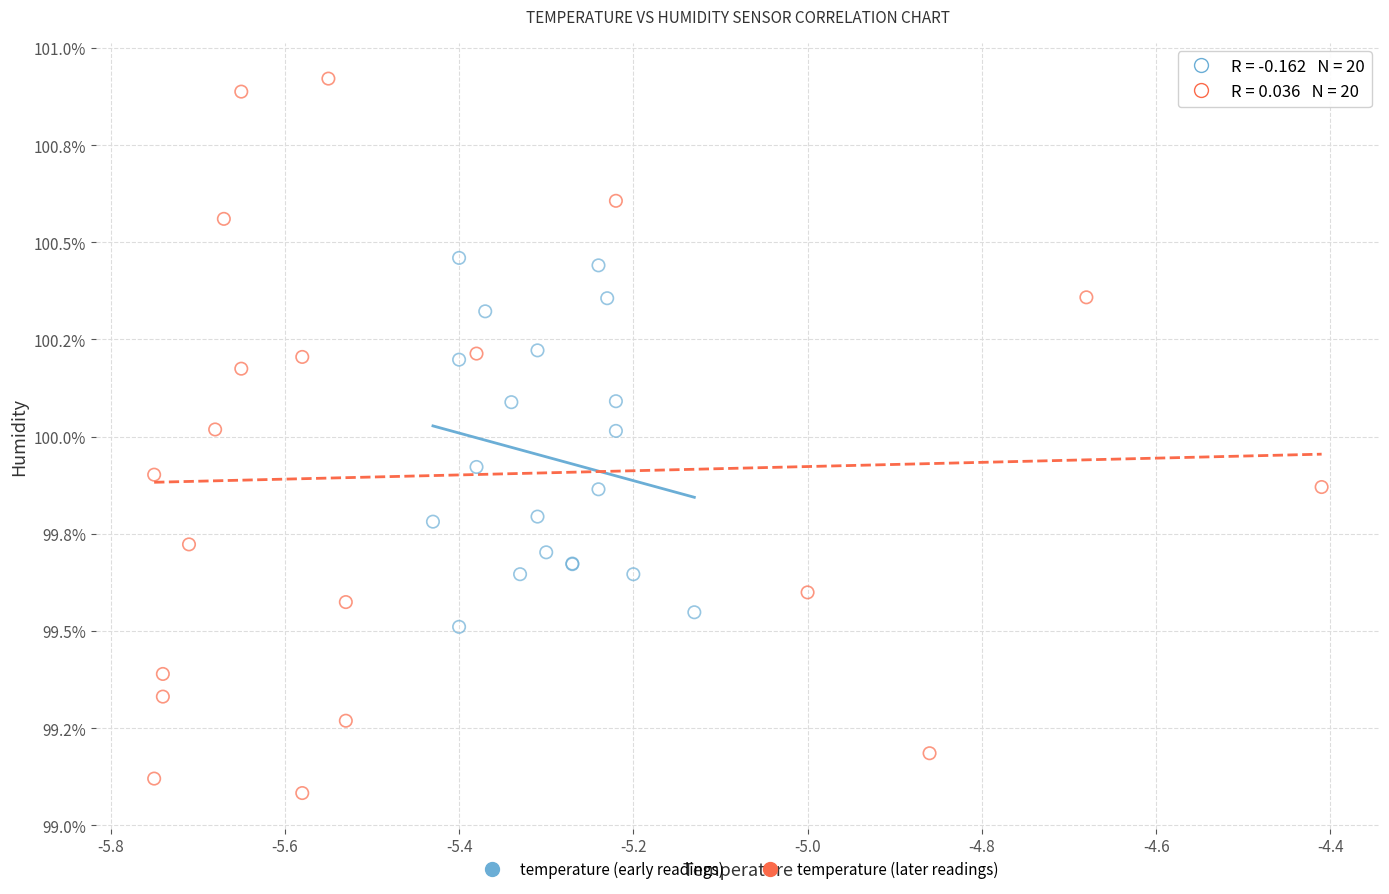

What are all the series names shown in the legend?

temperature (early readings), temperature (later readings)